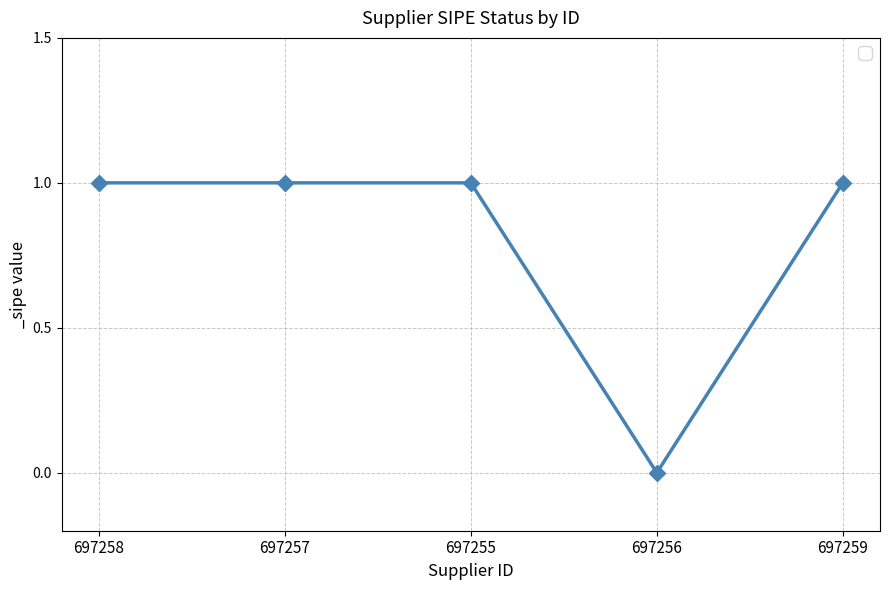

Reading left to right, extract all data points from this chart.

1	1	1	0	1